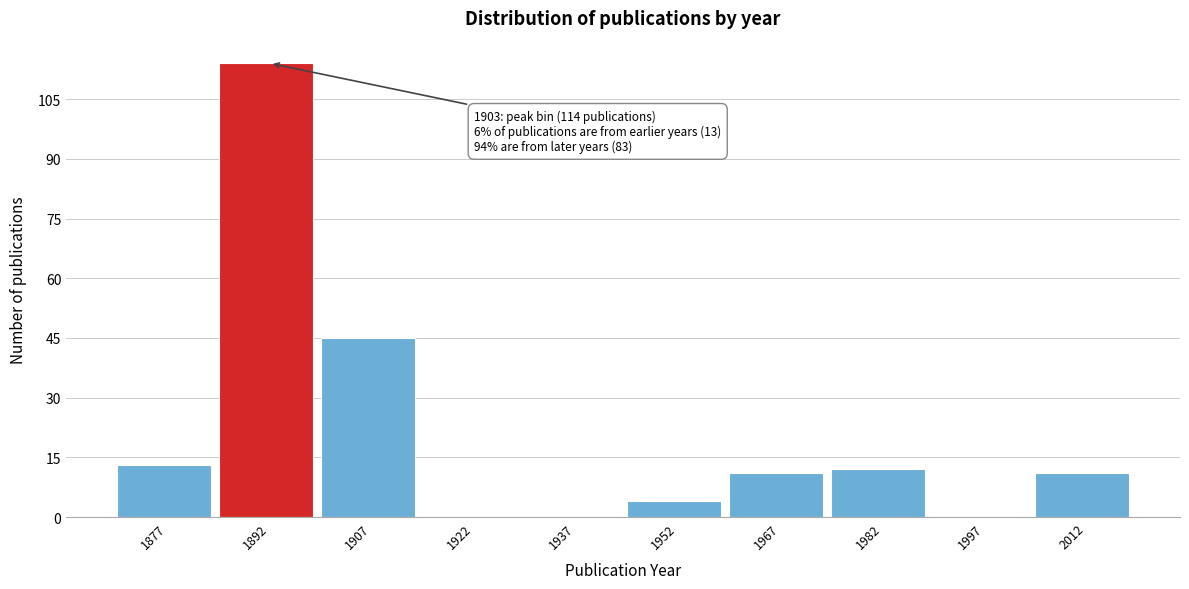

Reading right to left, extract all data points from this chart.

2012=11	1997=0	1982=12	1967=11	1952=4	1937=0	1922=0	1907=45	1892=114	1877=13